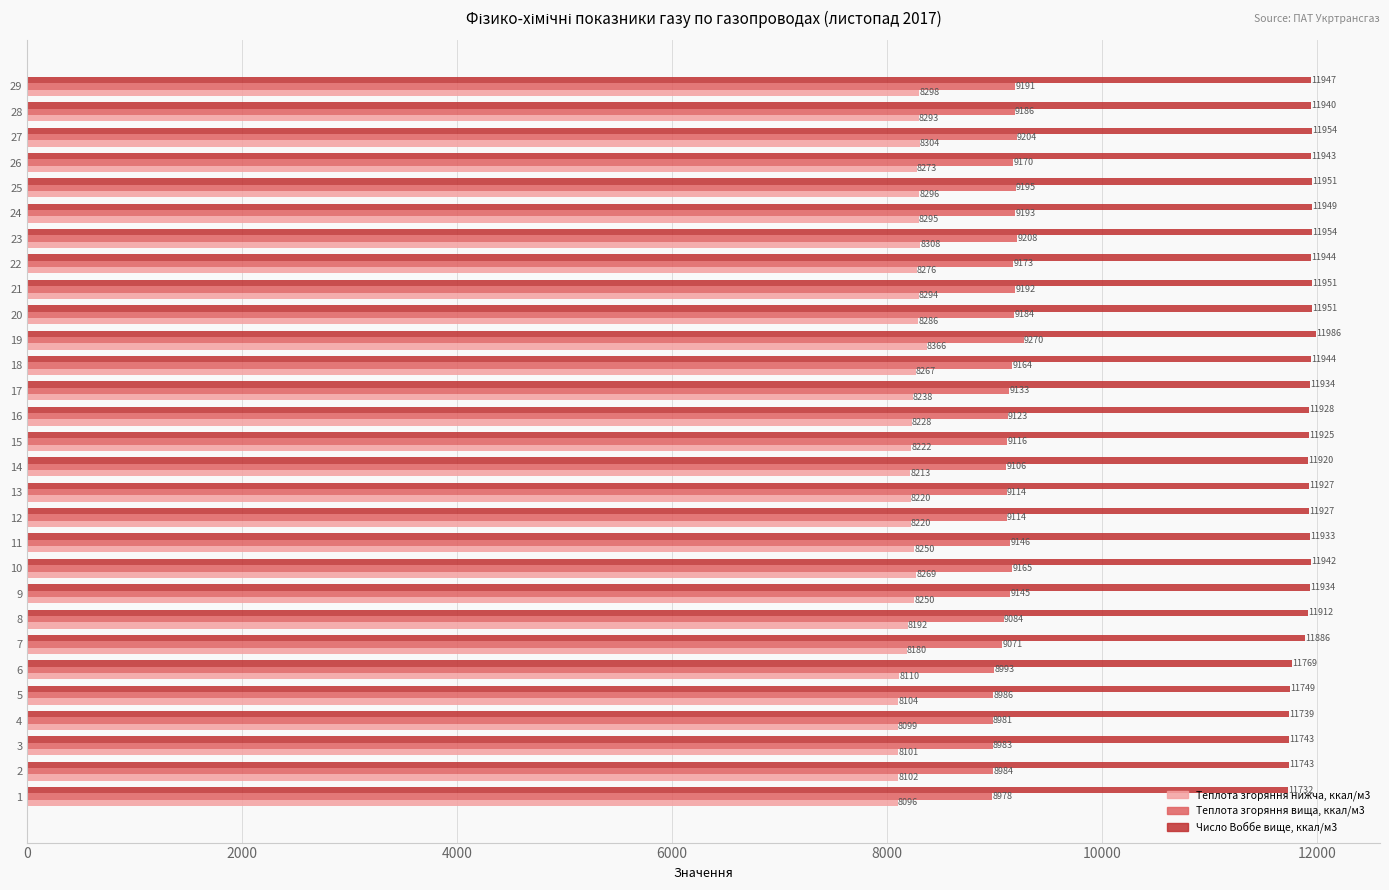

What is the highest value of the Число Воббе вище, ккал/м3 series?

11986.0